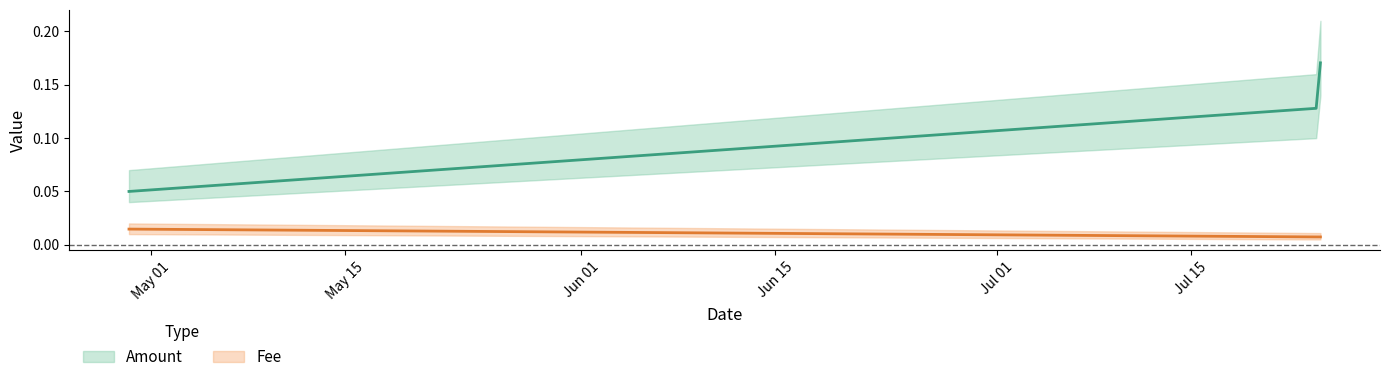

List the labels in order of Fee value, smallest first.

2019-07-24 00:15:48, 2019-07-24 07:39:24, 2019-04-29 10:08:38